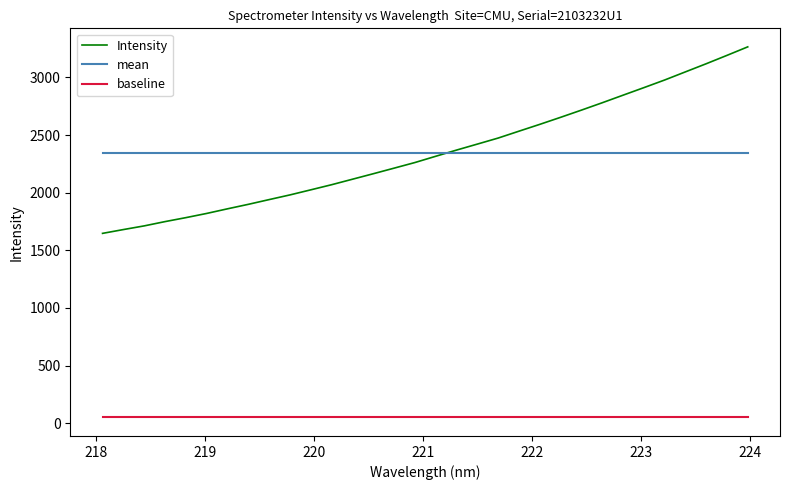

True or false: baseline and Intensity intersect in this chart.

False